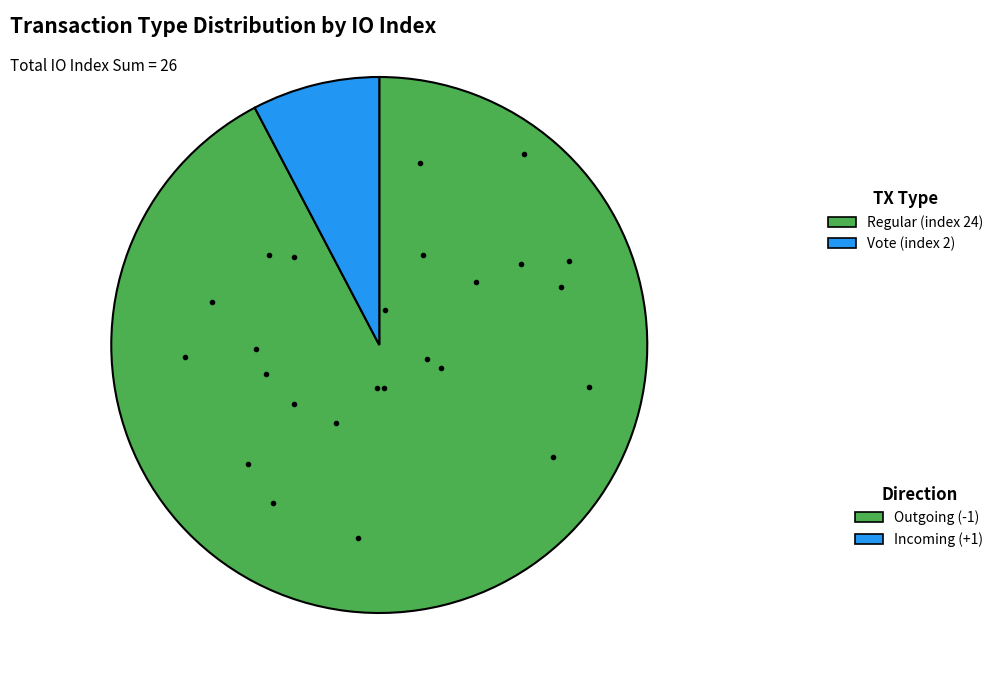

Is there a majority slice in this chart?

Yes